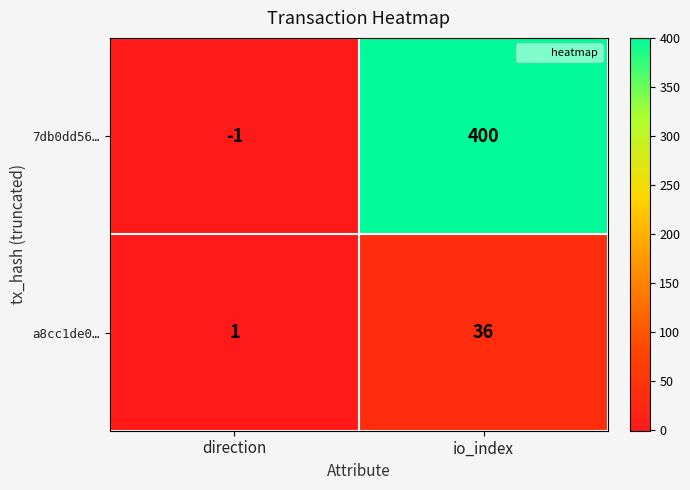

At which label does 7db0dd56… reach its peak?

io_index